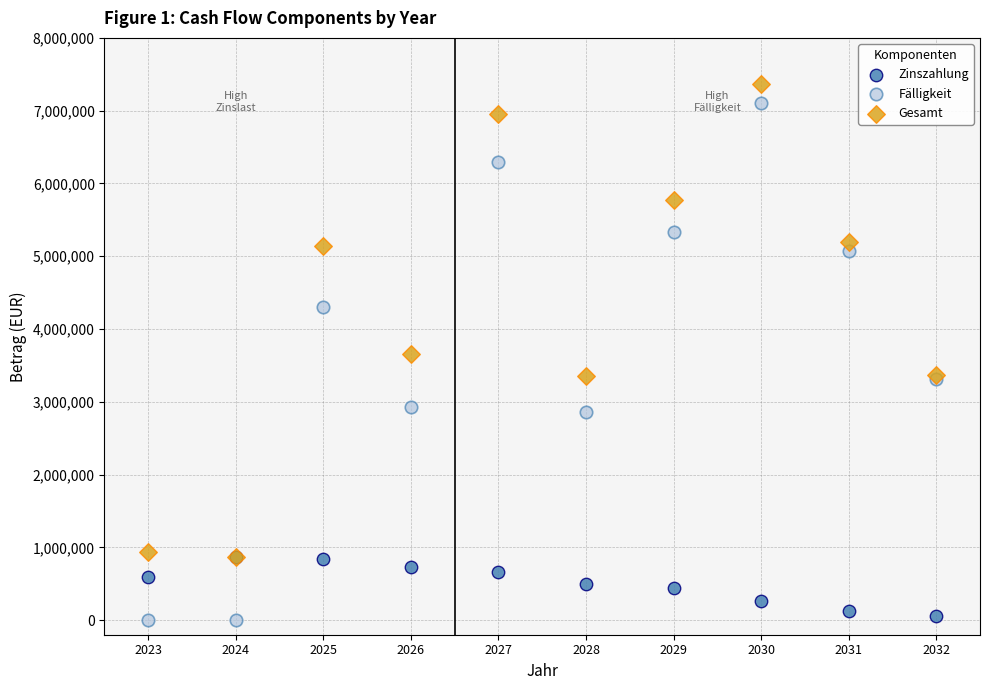

Which series reaches the maximum Y coordinate?

Gesamt